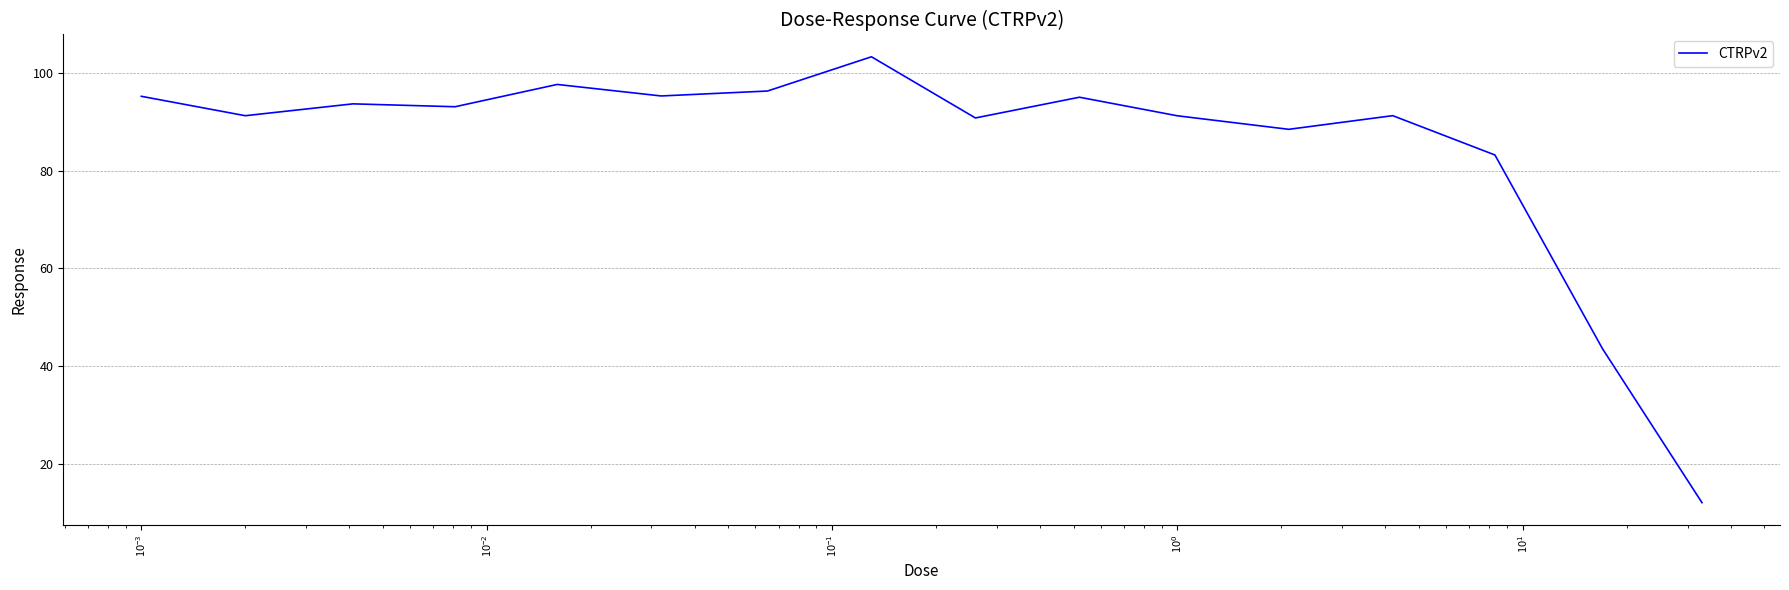

What is the greatest value displayed?

103.4